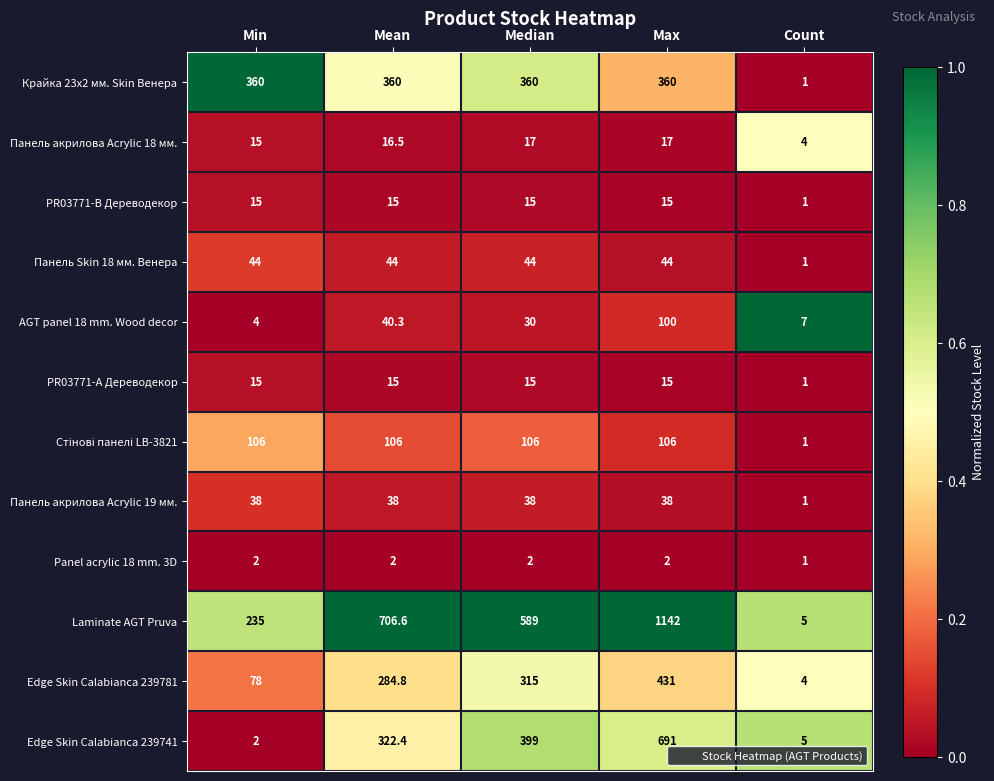

How many data points does each series have?

5